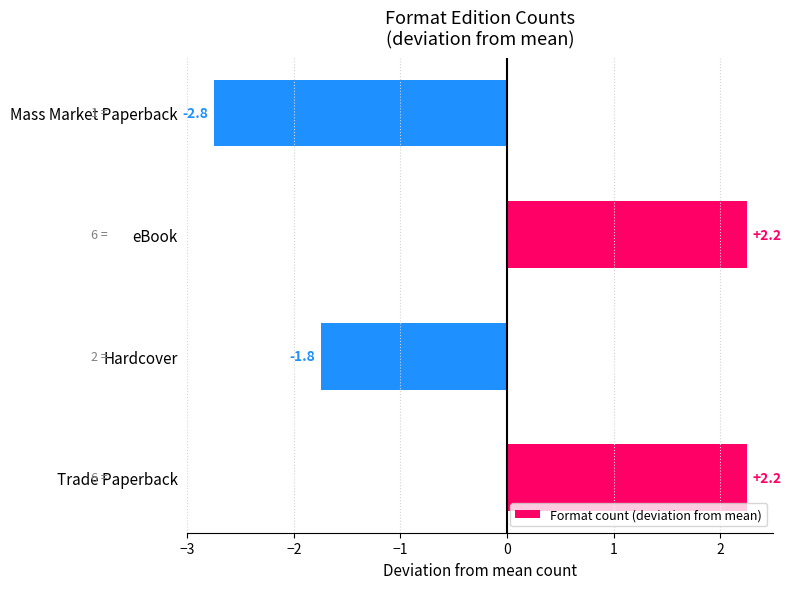

At which label is the value closest to 0?

Hardcover